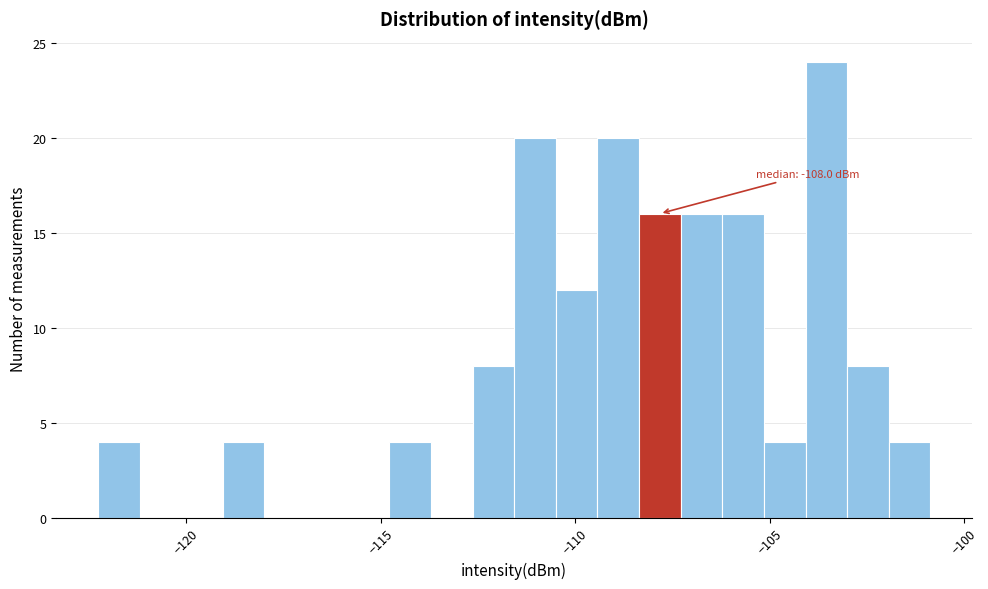

Around what value on the x-axis is the tallest bar? Give the approximate position of its centre, as read against the axis.

-103.5